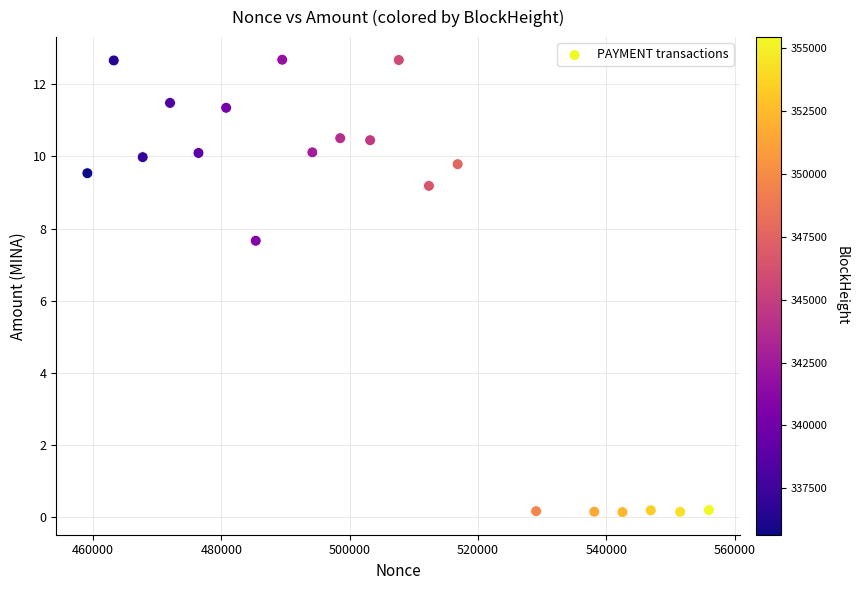

What Y value in the scatter plot is closest to 6?

7.7